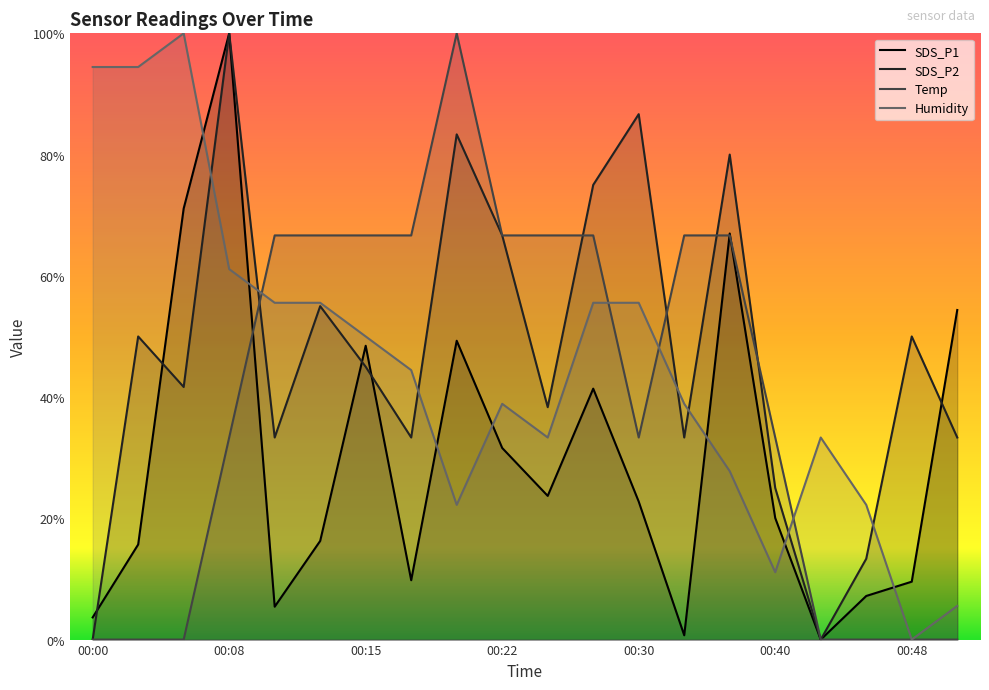

List the series in order of their peak value, lowest first.

SDS_P1, SDS_P2, Temp, Humidity